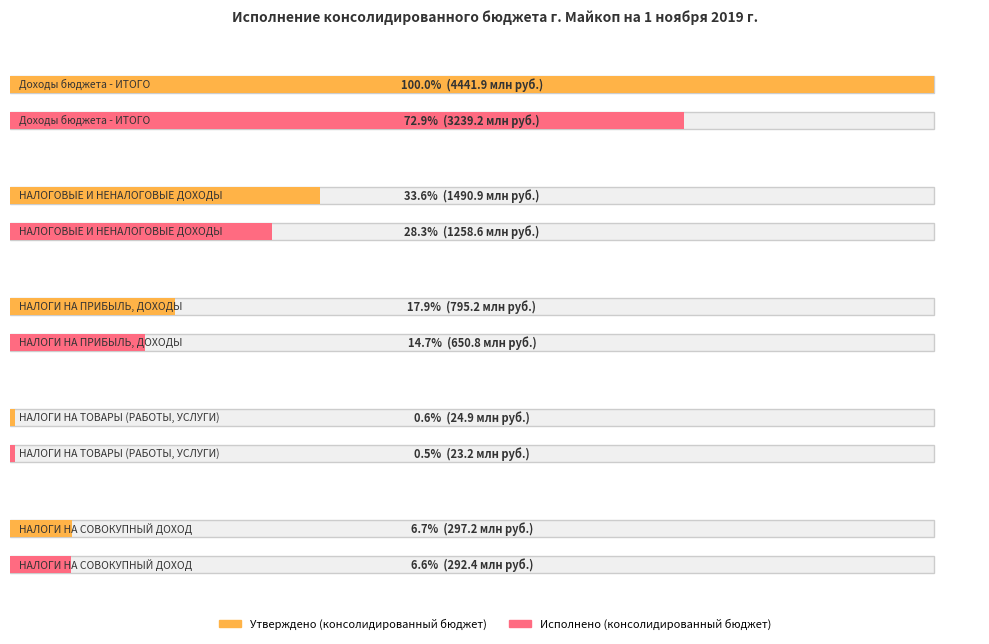

Reading right to left, transcribe all the data shown in this chart.

Утверждено (консолидированный бюджет): НАЛОГИ НА СОВОКУПНЫЙ ДОХОД=297191000.0	НАЛОГИ НА ТОВАРЫ (РАБОТЫ, УСЛУГИ)=24893000.0	НАЛОГИ НА ПРИБЫЛЬ, ДОХОДЫ=795164000.0	НАЛОГОВЫЕ И НЕНАЛОГОВЫЕ ДОХОДЫ=1490902900.0	Доходы бюджета - ИТОГО=4441913918.7
Исполнено (консолидированный бюджет): НАЛОГИ НА СОВОКУПНЫЙ ДОХОД=292449605.5	НАЛОГИ НА ТОВАРЫ (РАБОТЫ, УСЛУГИ)=23184202.9	НАЛОГИ НА ПРИБЫЛЬ, ДОХОДЫ=650759876.0	НАЛОГОВЫЕ И НЕНАЛОГОВЫЕ ДОХОДЫ=1258624105.0	Доходы бюджета - ИТОГО=3239234868.0